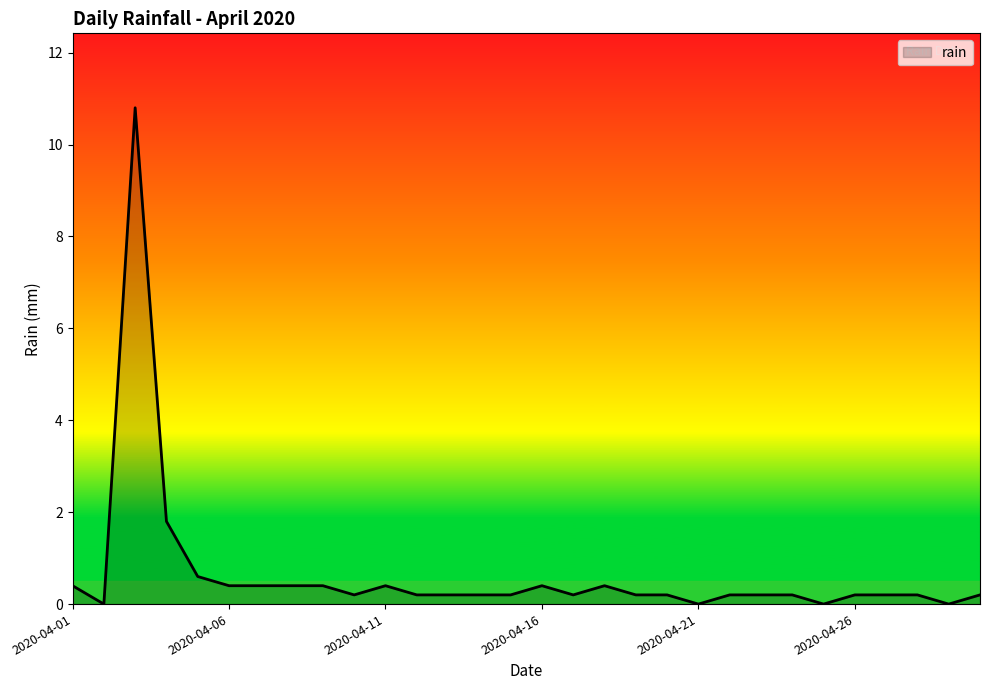

Reading right to left, transcribe all the data shown in this chart.

0.2	0.0	0.2	0.2	0.2	0.0	0.2	0.2	0.2	0.0	0.2	0.2	0.4	0.2	0.4	0.2	0.2	0.2	0.2	0.4	0.2	0.4	0.4	0.4	0.4	0.6	1.8	10.8	0.0	0.4